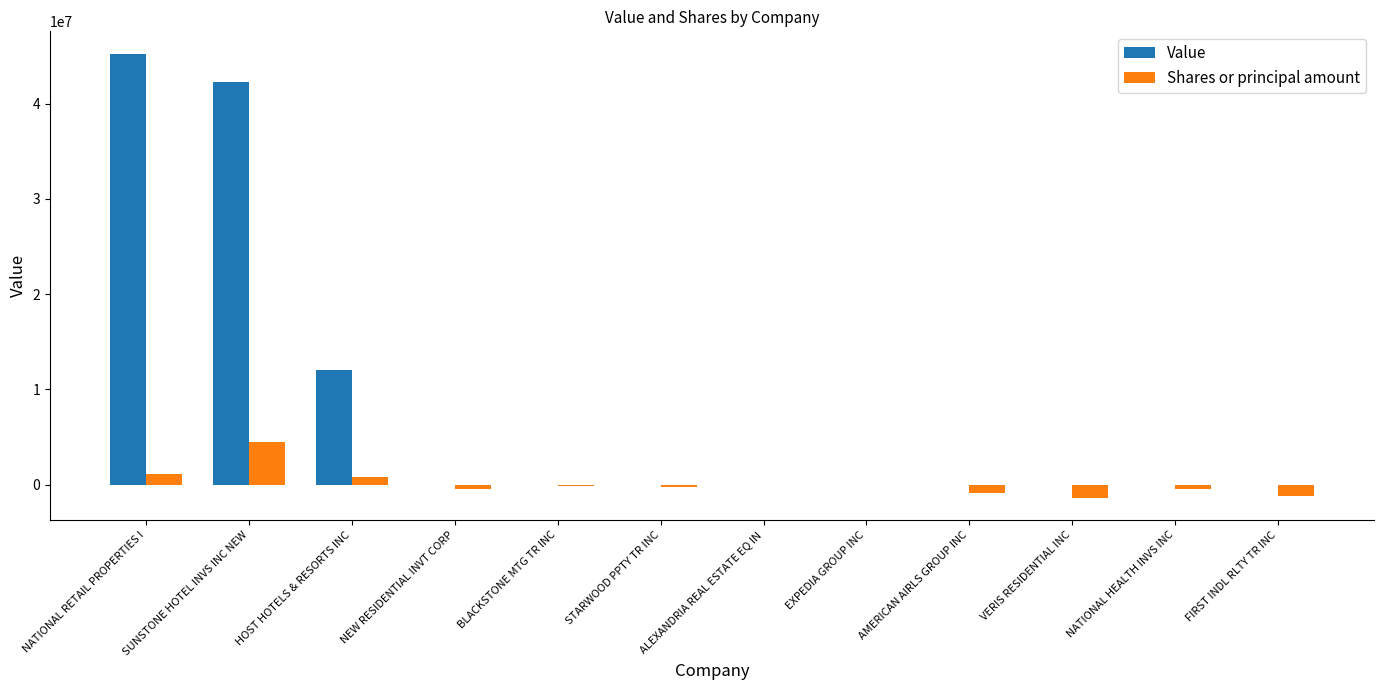

How many data points in Value are above 0?

3